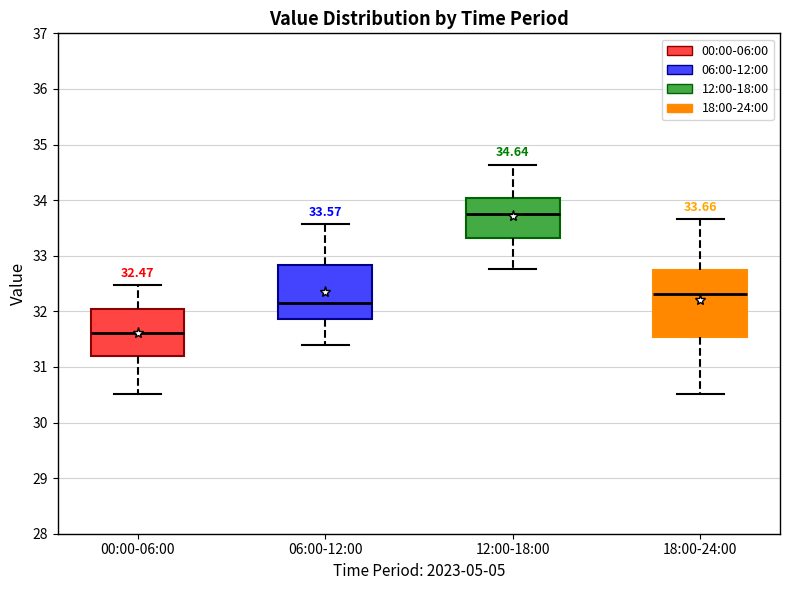

Which box has the highest median line?

12:00-18:00